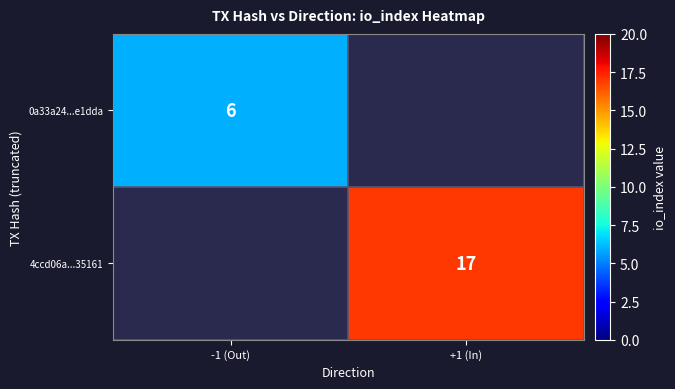

The 0a33a24...e1dda series shows 2.0 at -1 (Out). True or false?

False